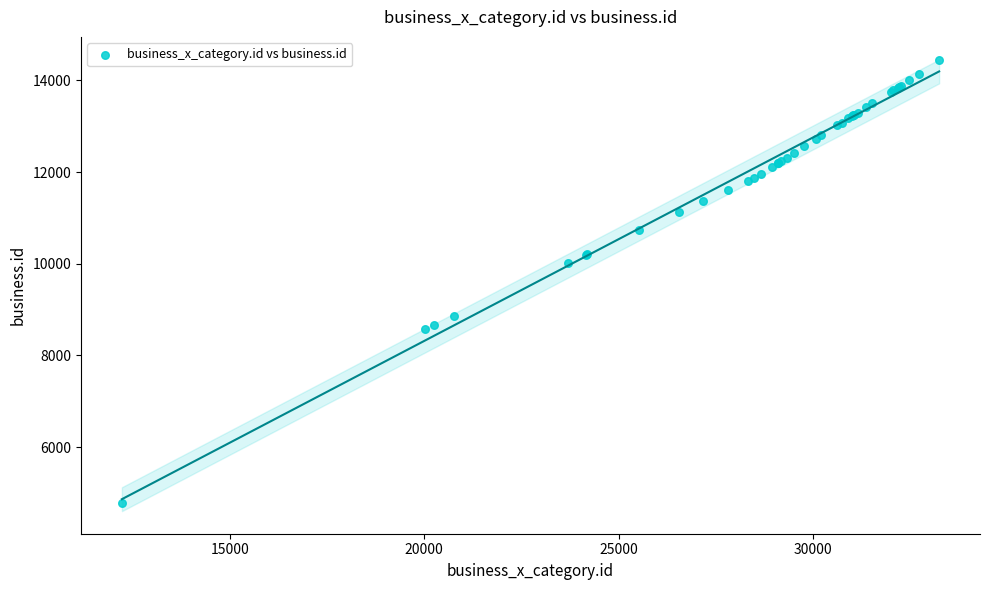

What Y value in the scatter plot is closest to 9602?

10019